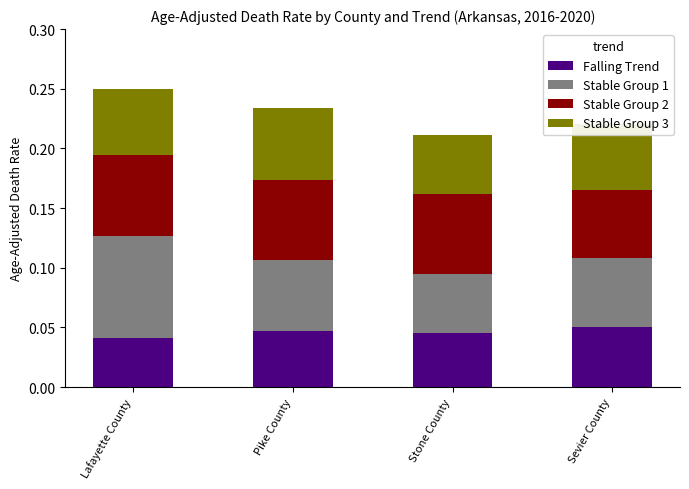

Count the number of categories in the chart.

4